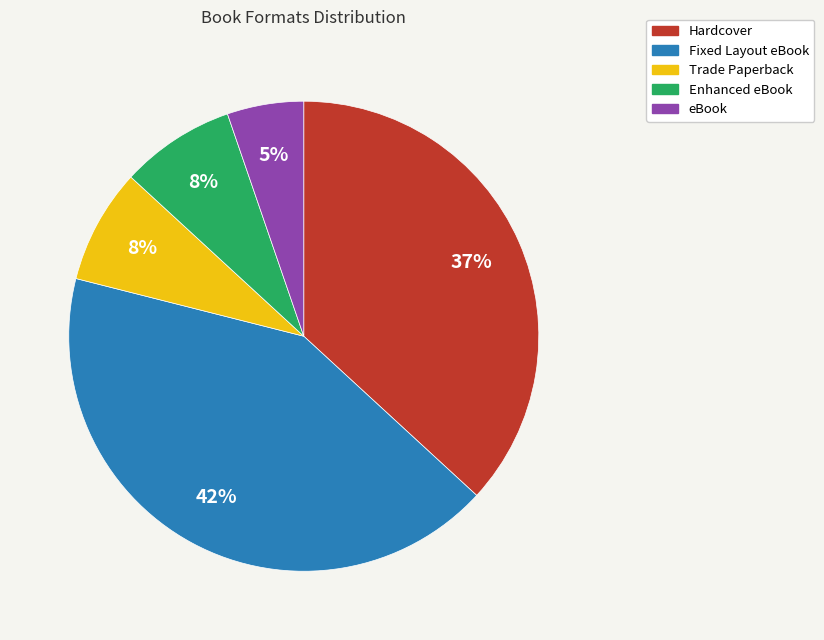

What percentage is the eBook slice, to the nearest percent?

5%